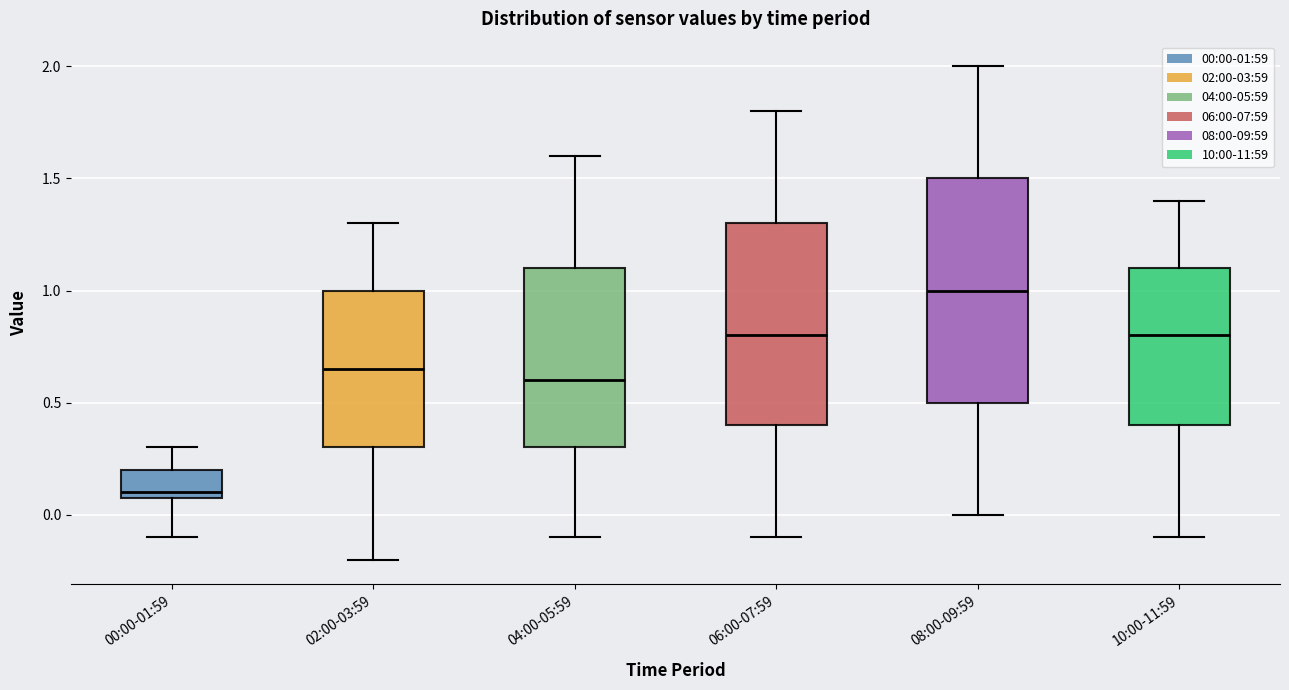

Reading left to right, read every box against the y-axis: the position of its median line, the range the box covers, and the ends of its whiskers. The values are not printed on the chart, so give them approximately, as read against the axis.

00:00-01:59: median 0.10 (just above the box's lower edge), box 0.10 to 0.20, whiskers -0.10 to 0.30
02:00-03:59: median 0.65, box 0.30 to 1.00, whiskers -0.20 to 1.30
04:00-05:59: median 0.60, box 0.30 to 1.10, whiskers -0.10 to 1.60
06:00-07:59: median 0.80, box 0.40 to 1.30, whiskers -0.10 to 1.80
08:00-09:59: median 1.00, box 0.50 to 1.50, whiskers 0.00 to 2.00
10:00-11:59: median 0.80, box 0.40 to 1.10, whiskers -0.10 to 1.40